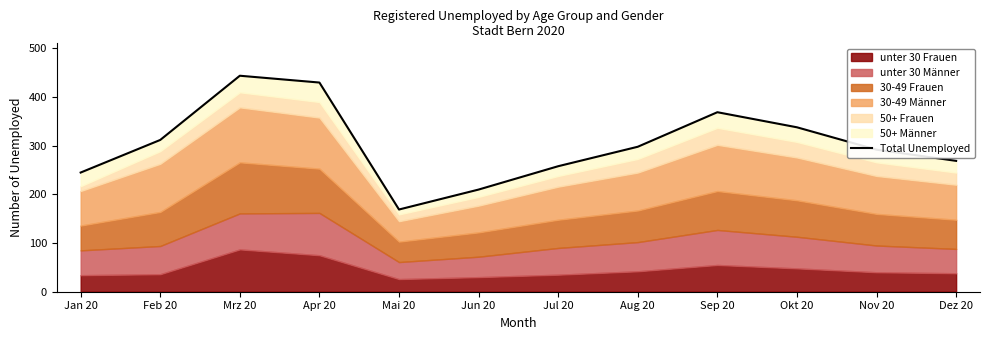

True or false: the data shows 140 at Feb 20.

False